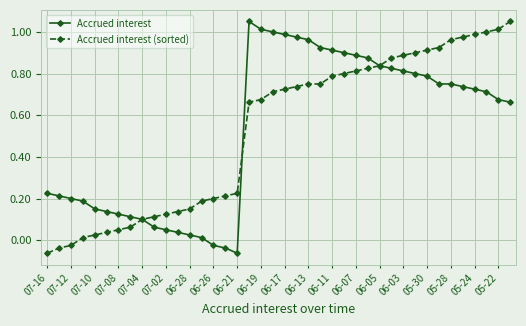

True or false: Accrued interest has more than 0 points higher than both neighbors.

True